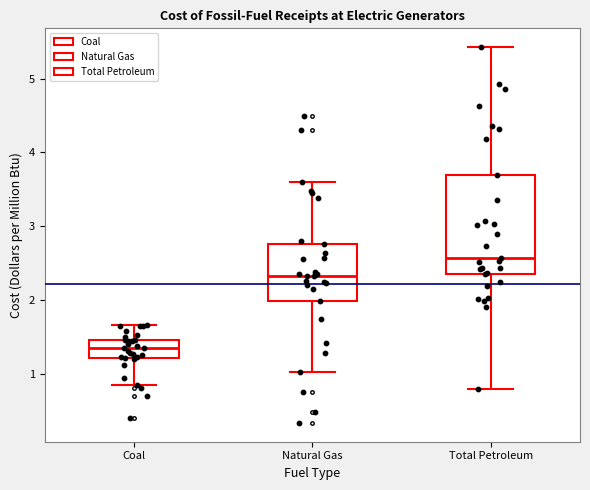

Where is the lower edge of the box for Coal on the y-axis? The values are not printed on the chart, so give them approximately, as read against the axis.

1.2